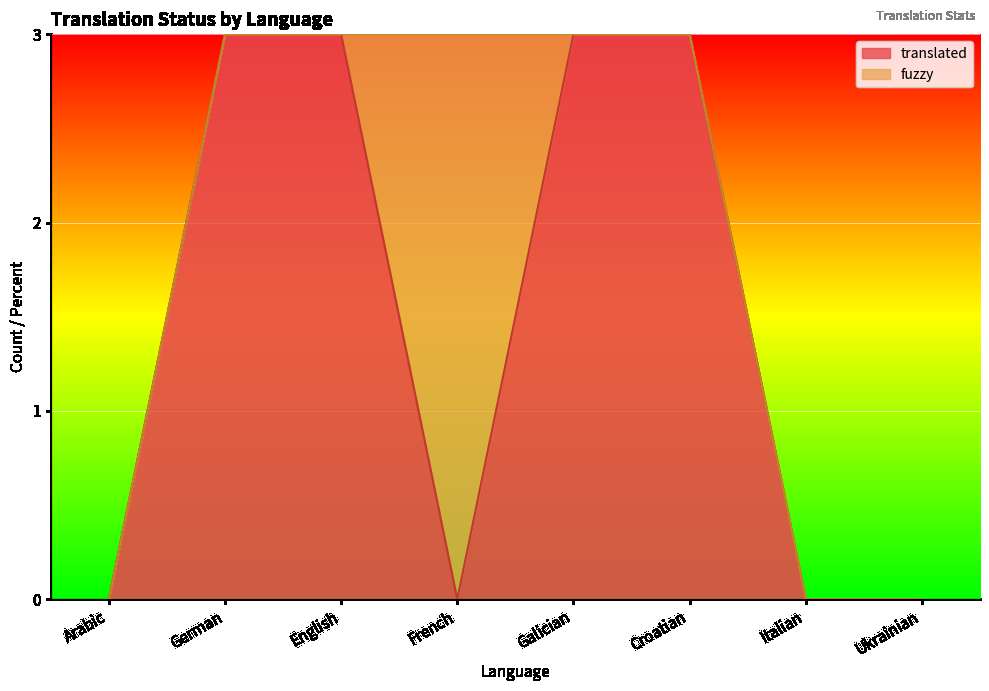

The value at German is 2. True or false?

False